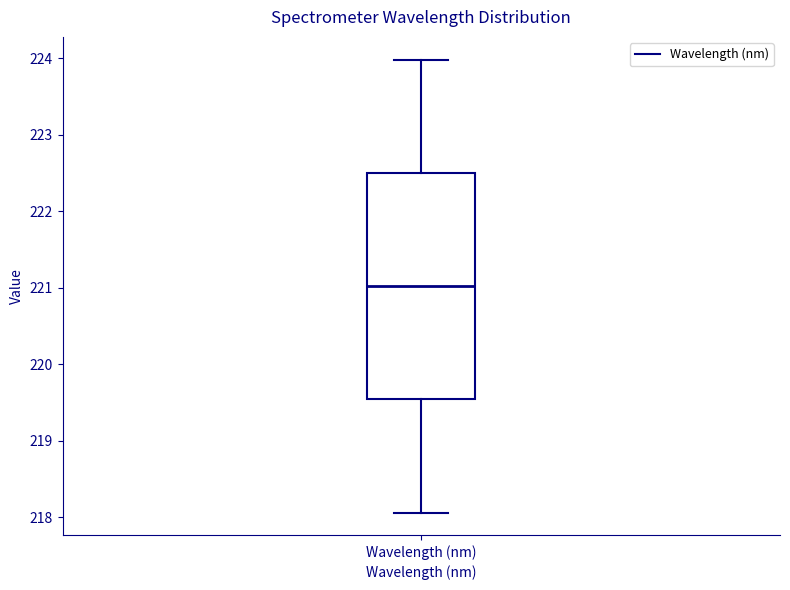

Where is the lower edge of the box for Wavelength (nm) on the y-axis? The values are not printed on the chart, so give them approximately, as read against the axis.

219.5